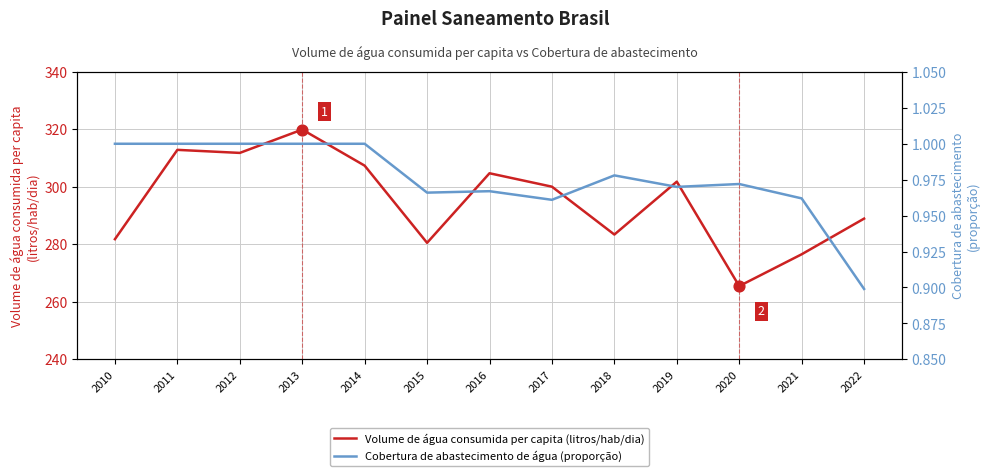

Is the value of Volume de água consumida per capita (litros/hab/dia) at 2014 greater than the value of Cobertura de abastecimento de água (proporção) at 2017?

Yes